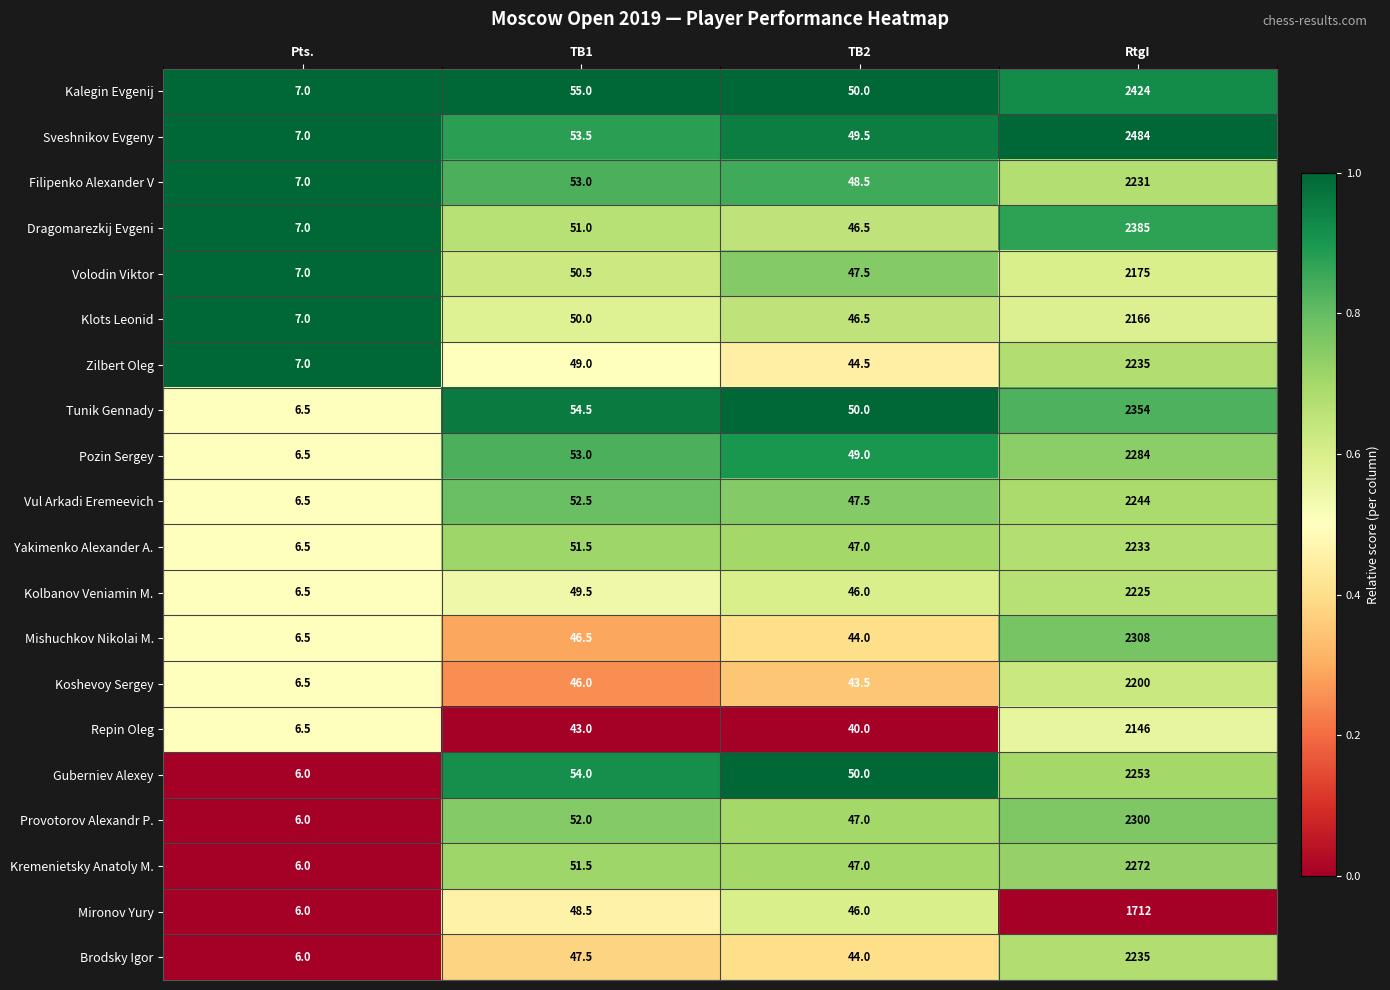

Which category has the lowest value in the Yakimenko Alexander A. series?

Pts.